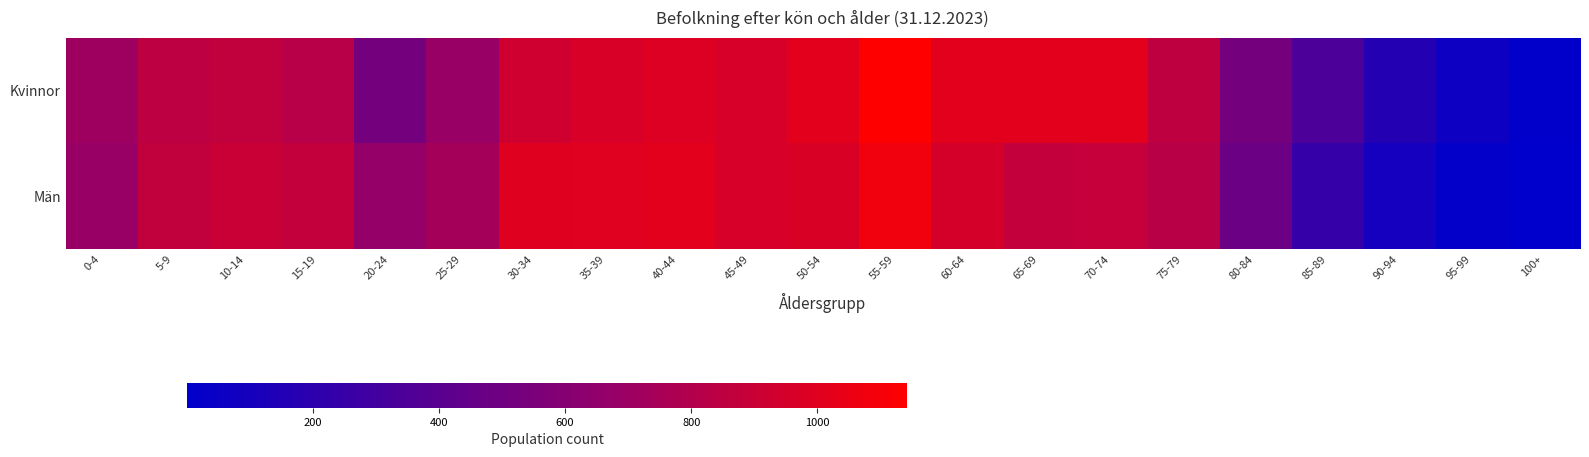

Between 45-49 and 20-24, which is larger?

45-49